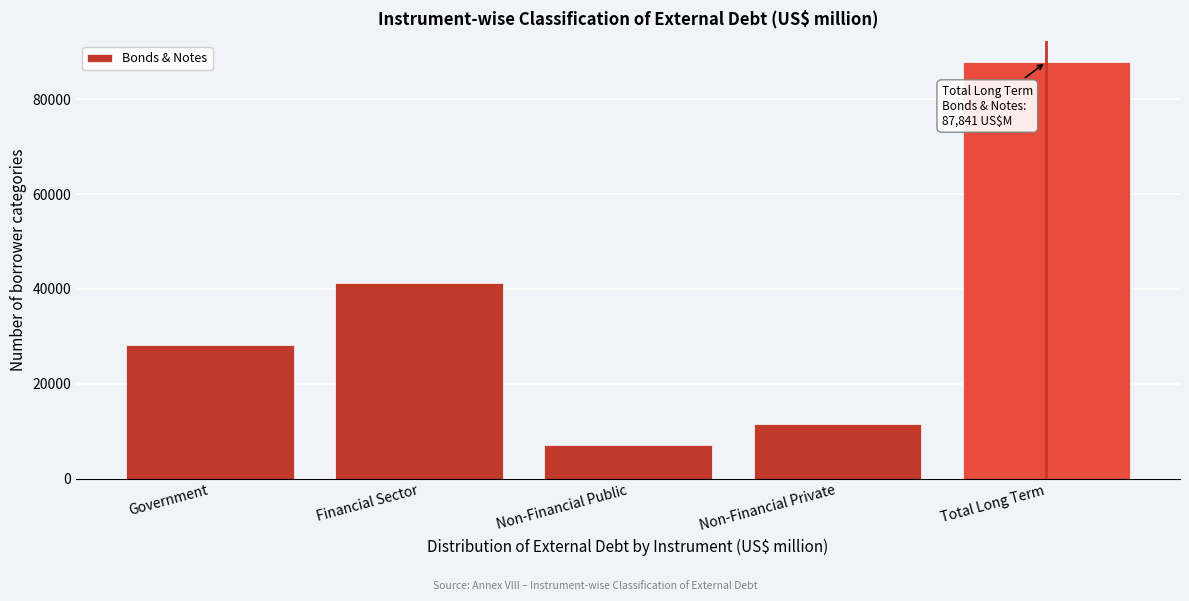

Reading right to left, what are all the values shown in this chart?

87841.0	11478.8	7027.9	41159.9	28174.3